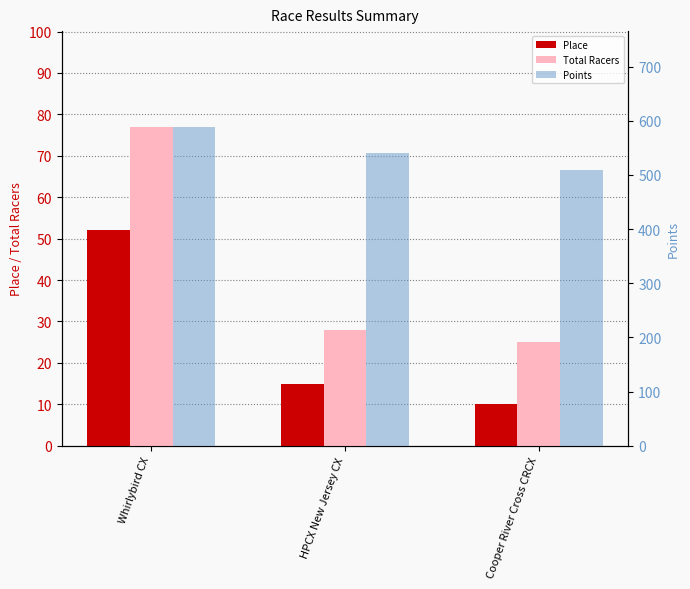

How many series are shown in this chart?

3